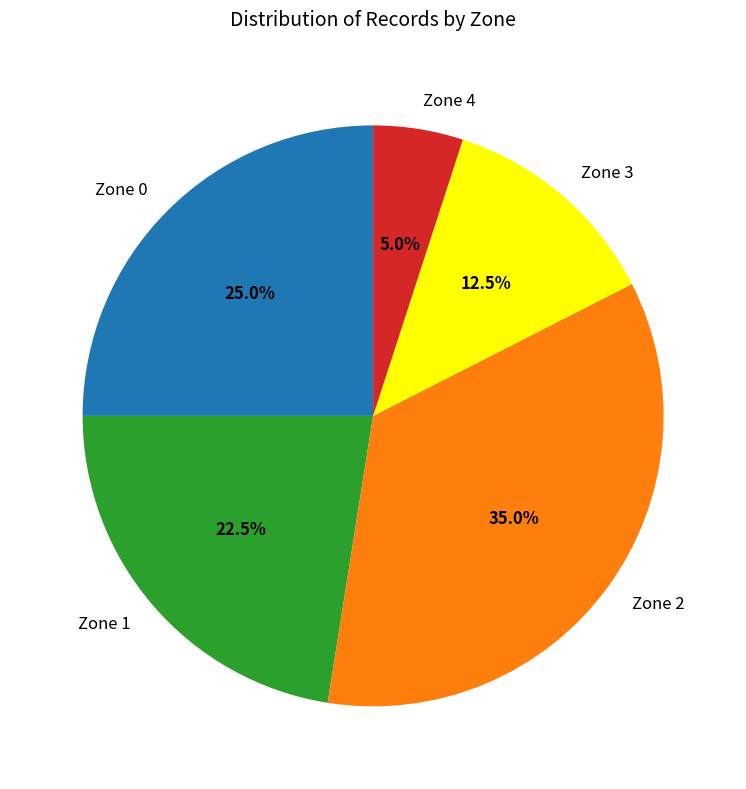

Combined, do Zone 0 and Zone 2 account for over 50%?

Yes